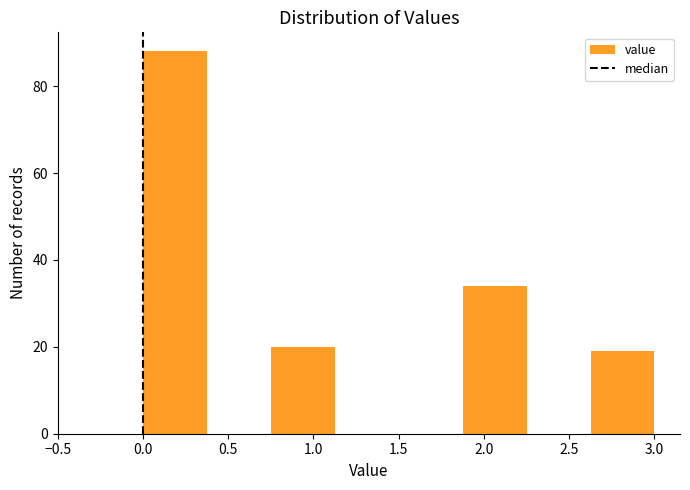

Over which range of the x-axis is the bar tallest?

0.000 to 0.375